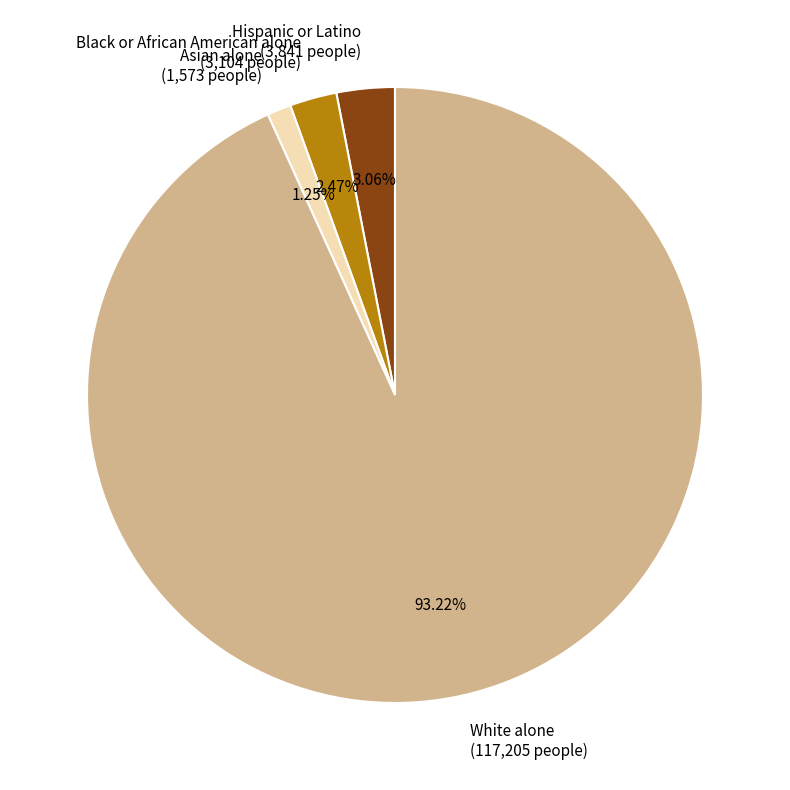

How many slices are in this pie chart?

4